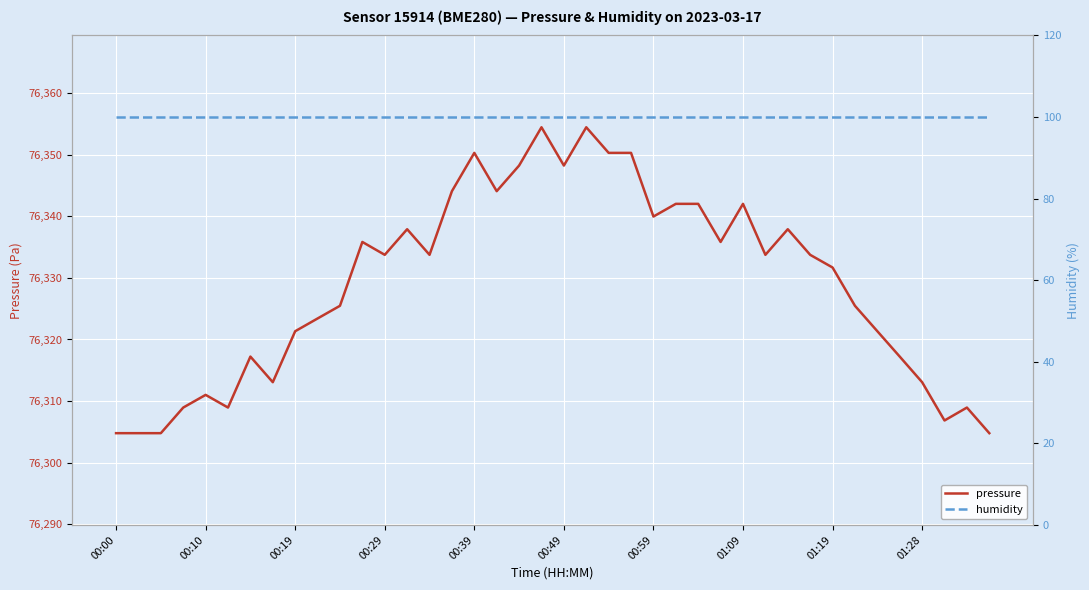

In pressure, how many points are higher than both neighbors (excluding endpoints)?

10